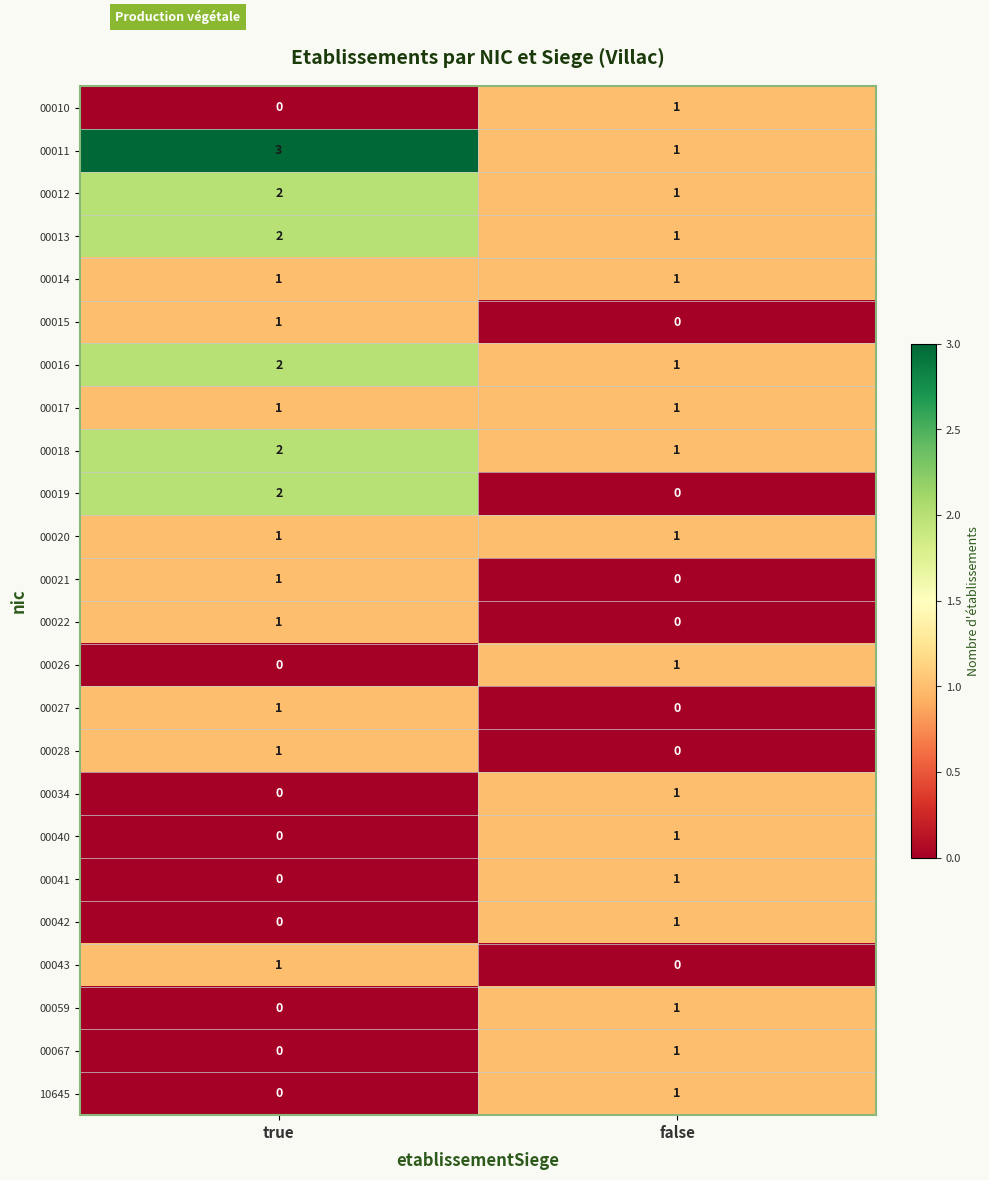

What is the difference between the highest and lowest values at false?

1